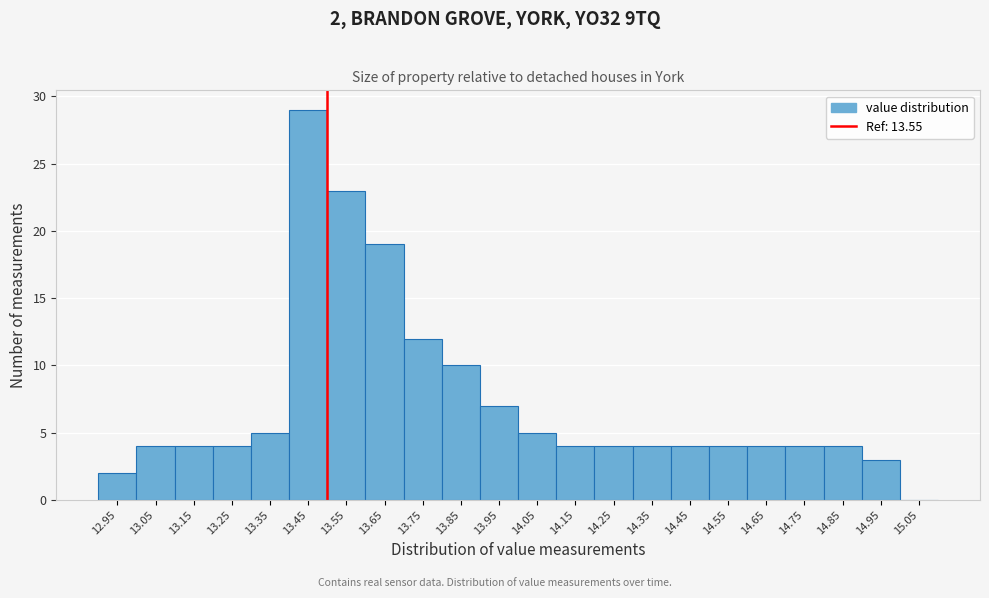

Reading right to left, extract all data points from this chart.

15.05=0	14.95=3	14.85=4	14.75=4	14.65=4	14.55=4	14.45=4	14.35=4	14.25=4	14.15=4	14.05=5	13.95=7	13.85=10	13.75=12	13.65=19	13.55=23	13.45=29	13.35=5	13.25=4	13.15=4	13.05=4	12.95=2